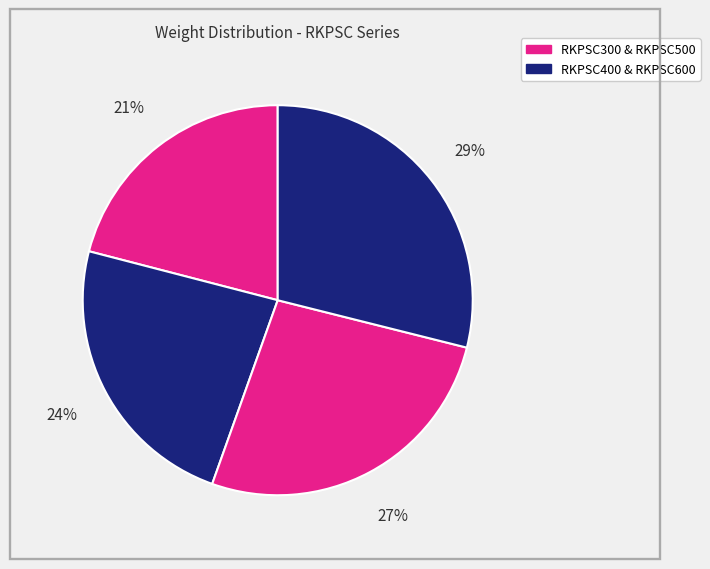

How many segments does this pie chart have?

4